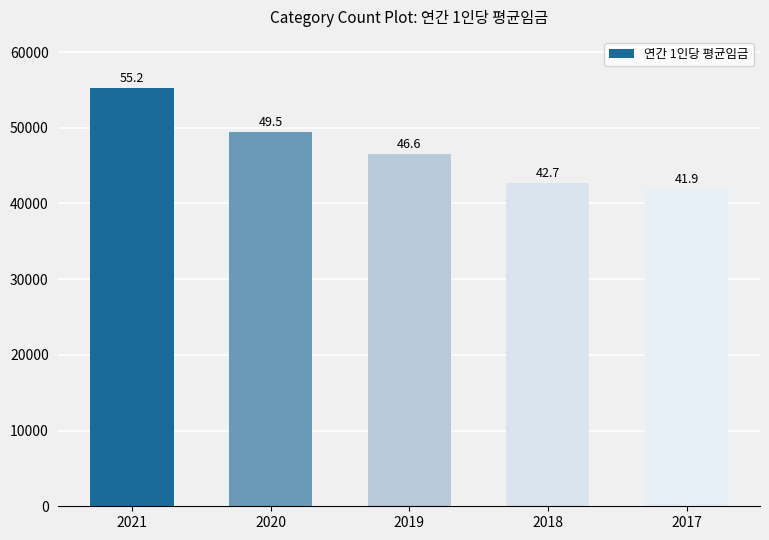

Which label corresponds to the smallest value in the chart?

2017